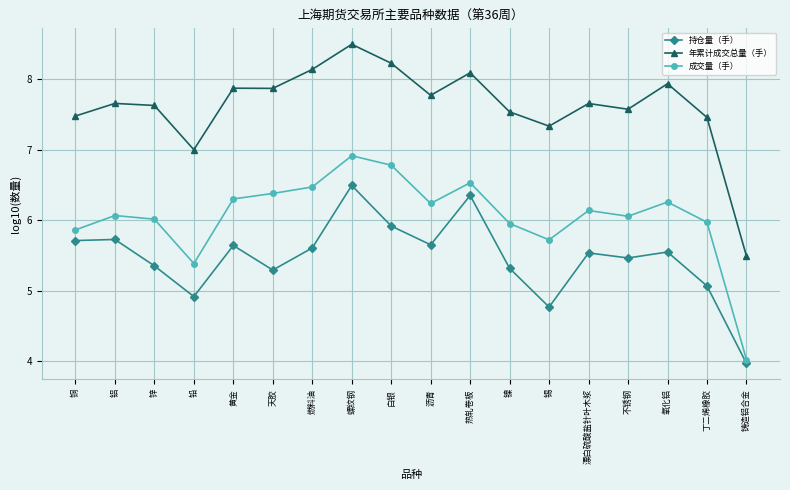

True or false: 持仓量（手） and 成交量（手） cross at least once.

False